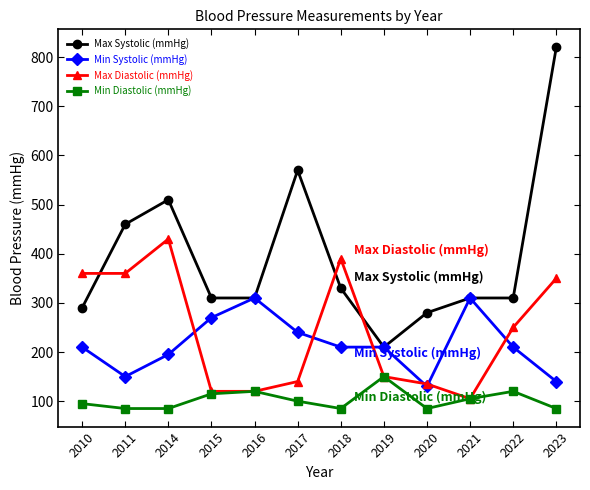

What is the maximum value for Max Diastolic (mmHg)?

430